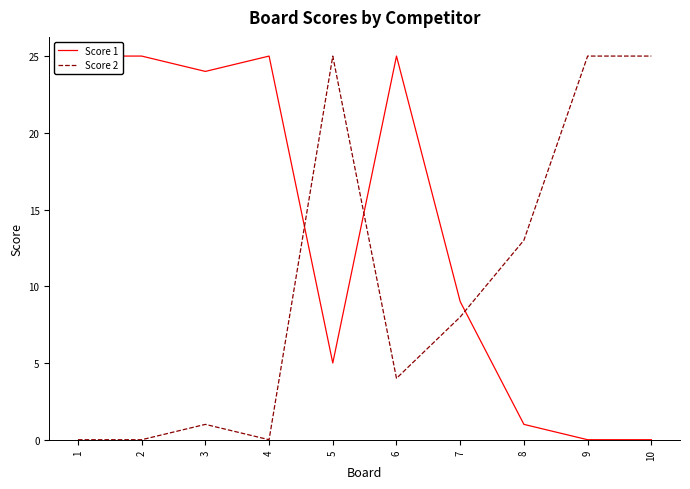

Is it true that Score 2 equals 0 at 1?

True